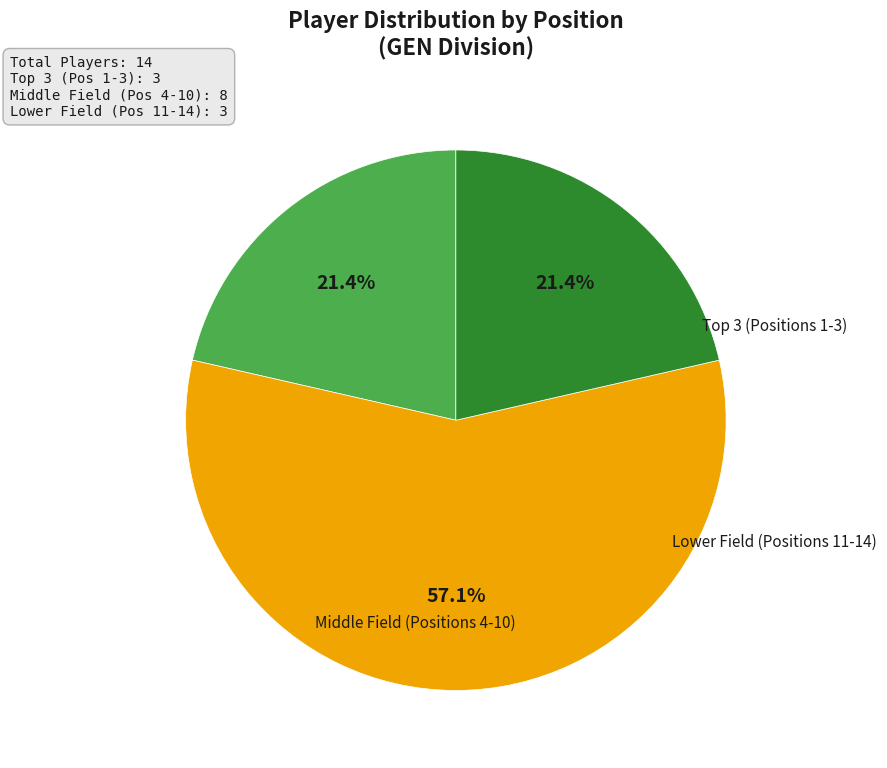

Is there a majority slice in this chart?

Yes